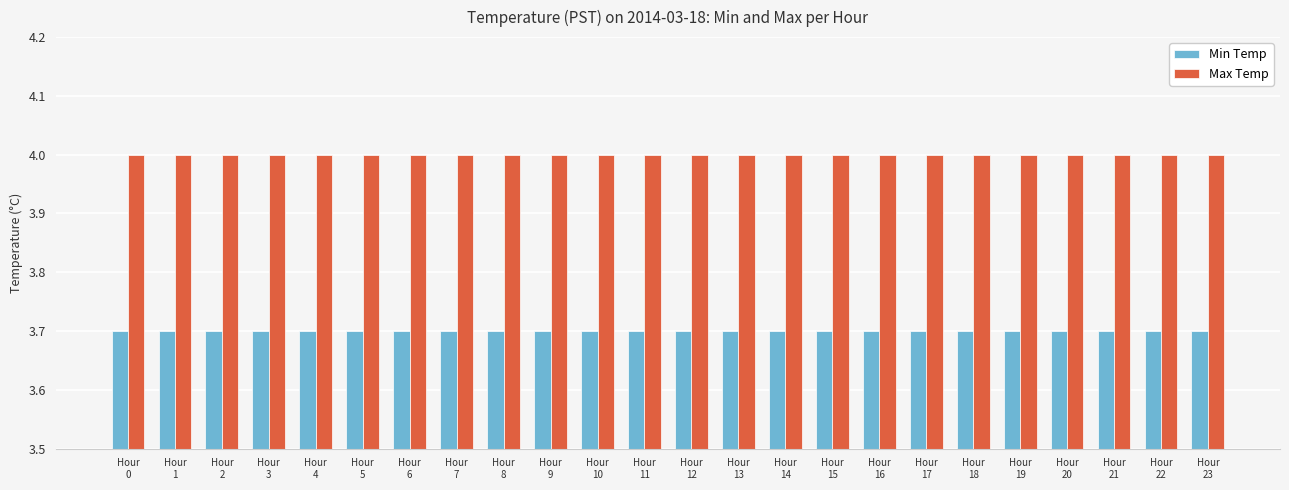

How many groups of bars are there?

24